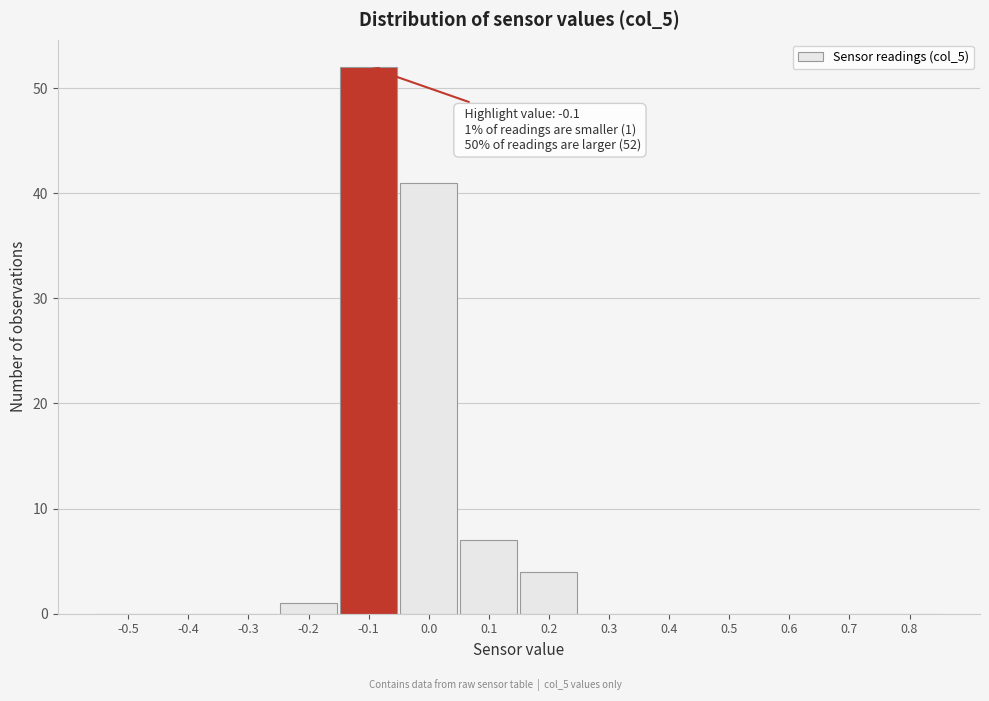

Reading left to right, what are all the values shown in this chart?

-0.5=0	-0.4=0	-0.3=0	-0.2=1	-0.1=52	0.0=41	0.1=7	0.2=4	0.3=0	0.4=0	0.5=0	0.6=0	0.7=0	0.8=0